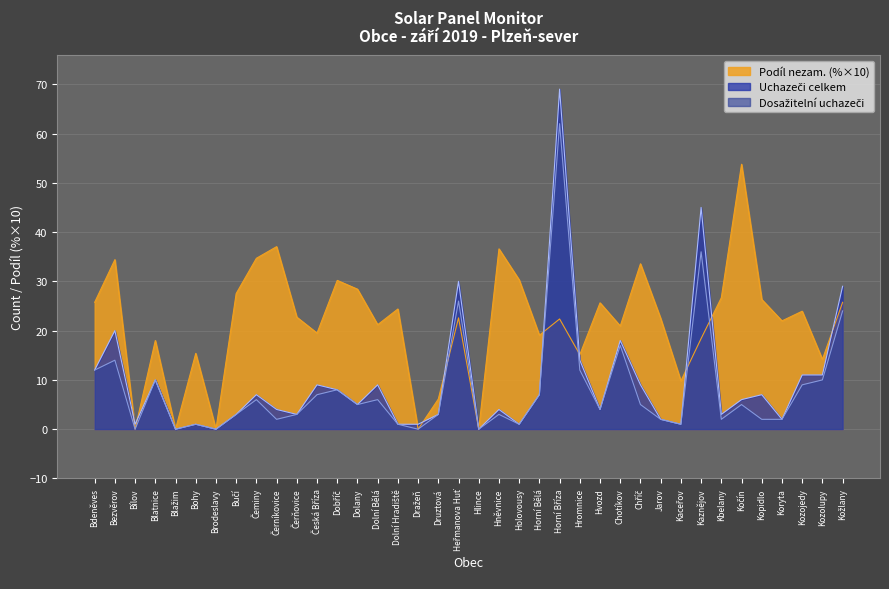

Count the number of categories in the chart.

38